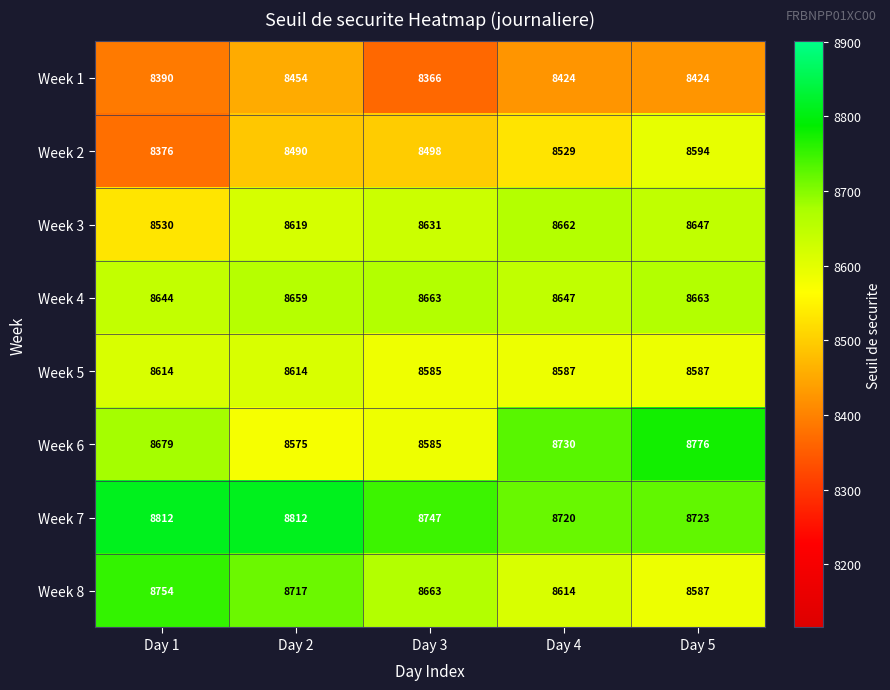

What is the minimum value shown in the chart?

8366